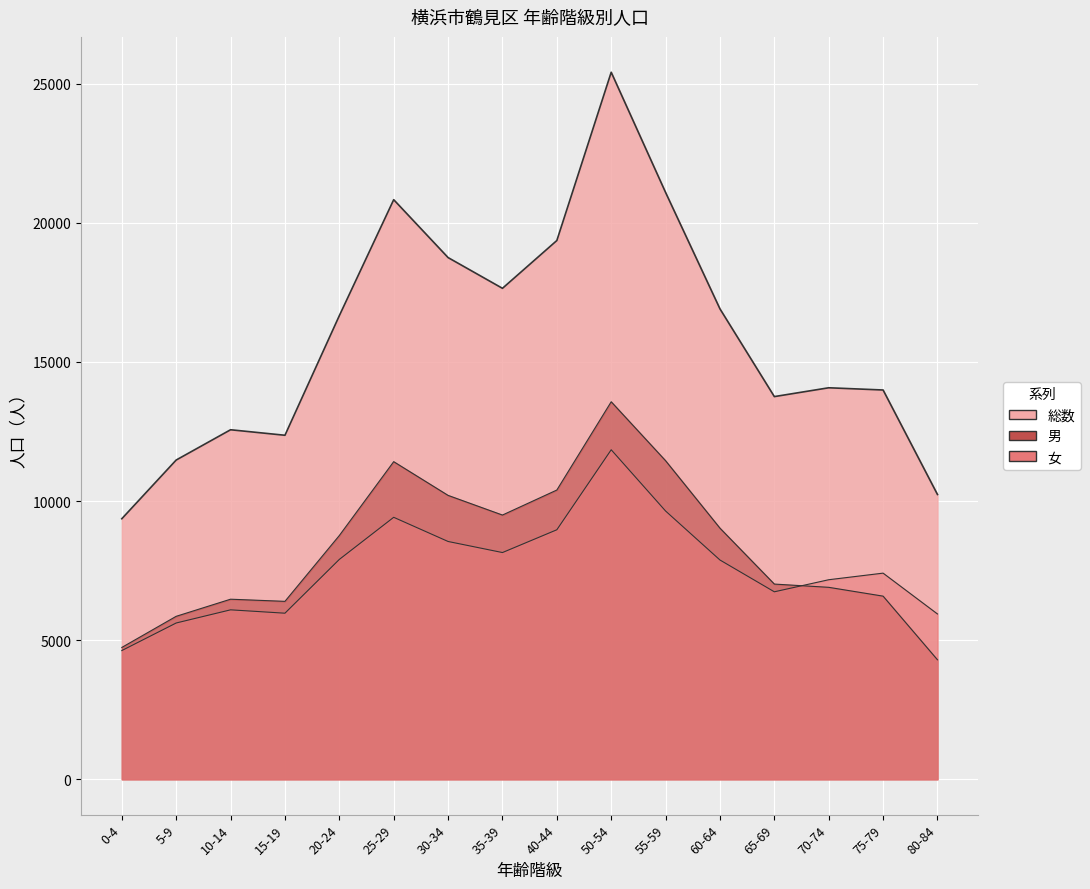

What is the label of the 11th point from the left?

55-59